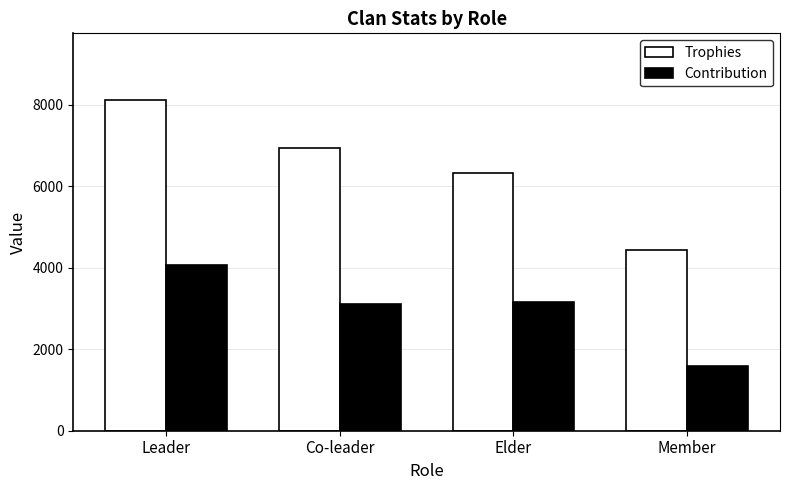

How many series are shown in this chart?

2